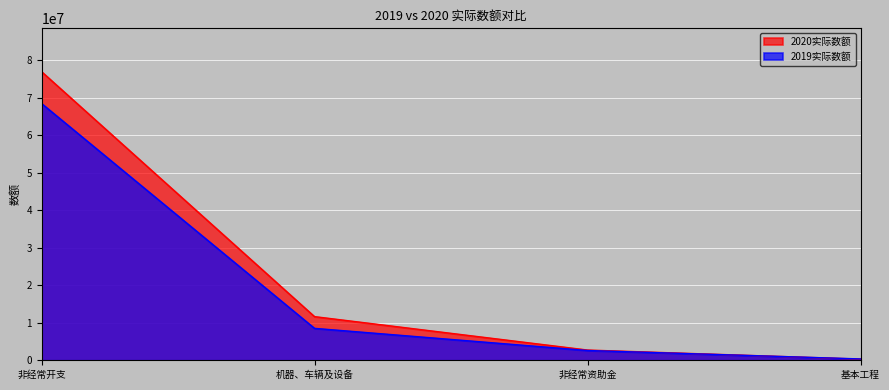

What is the sum of all 2019实际数额 values?

80005724